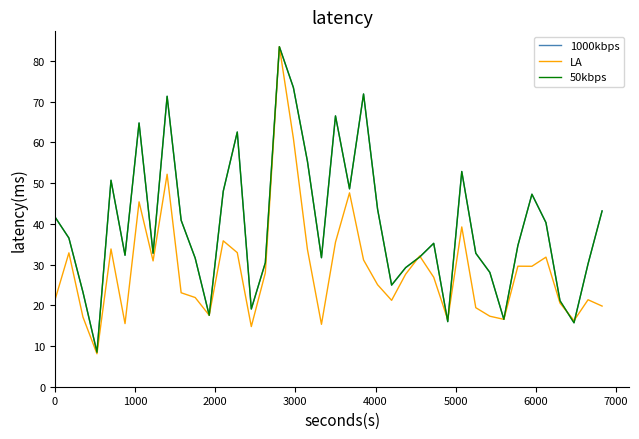

Does the chart have visible grid lines?

No